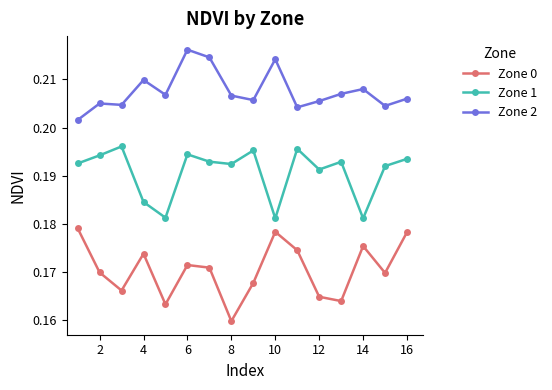

True or false: Zone 1 has more than 1 points higher than both neighbors.

True